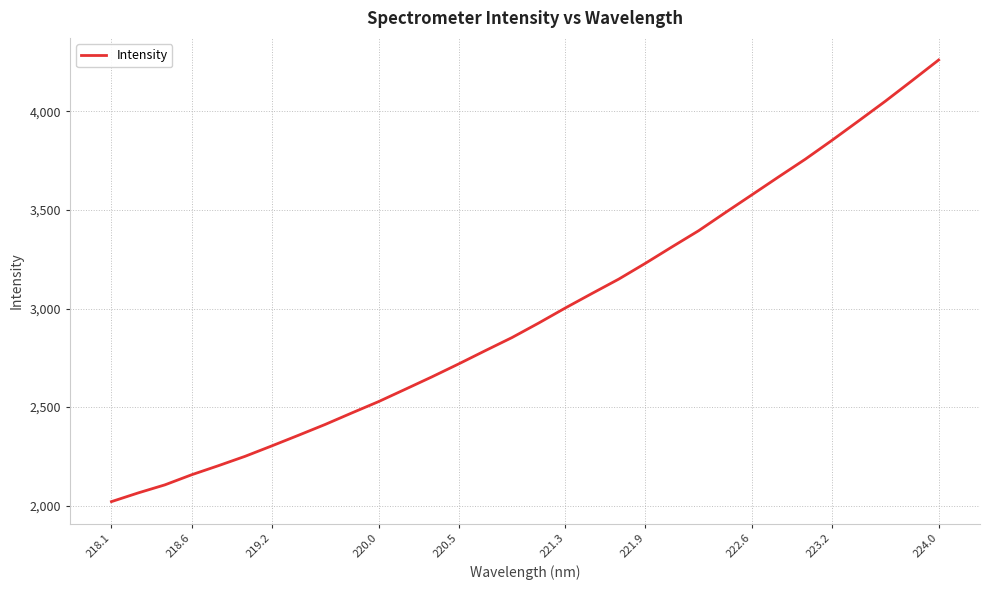

What is the maximum value shown in the chart?

4260.2